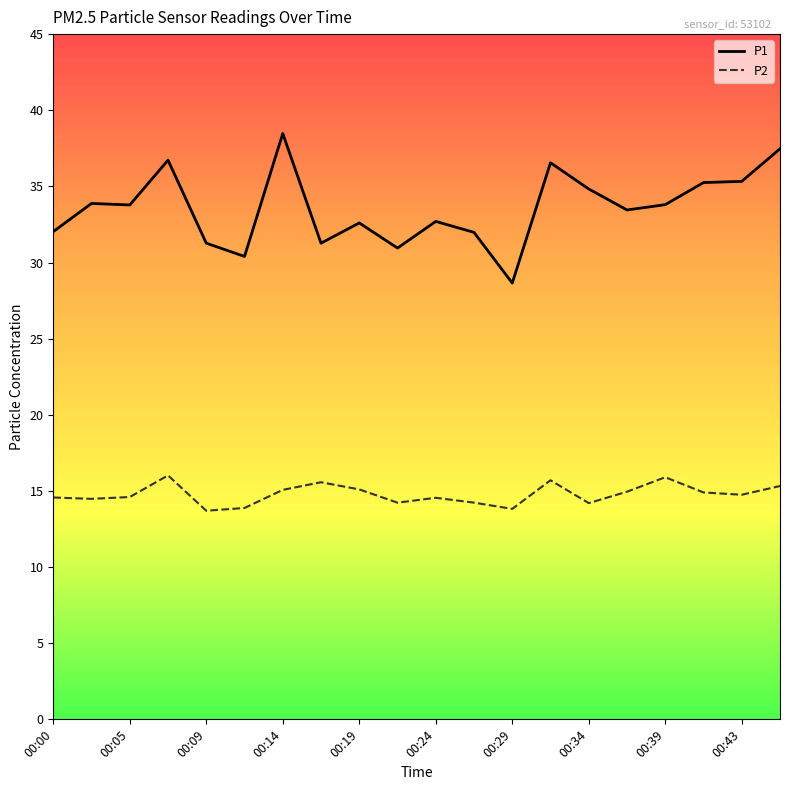

True or false: P1 and P2 intersect in this chart.

False